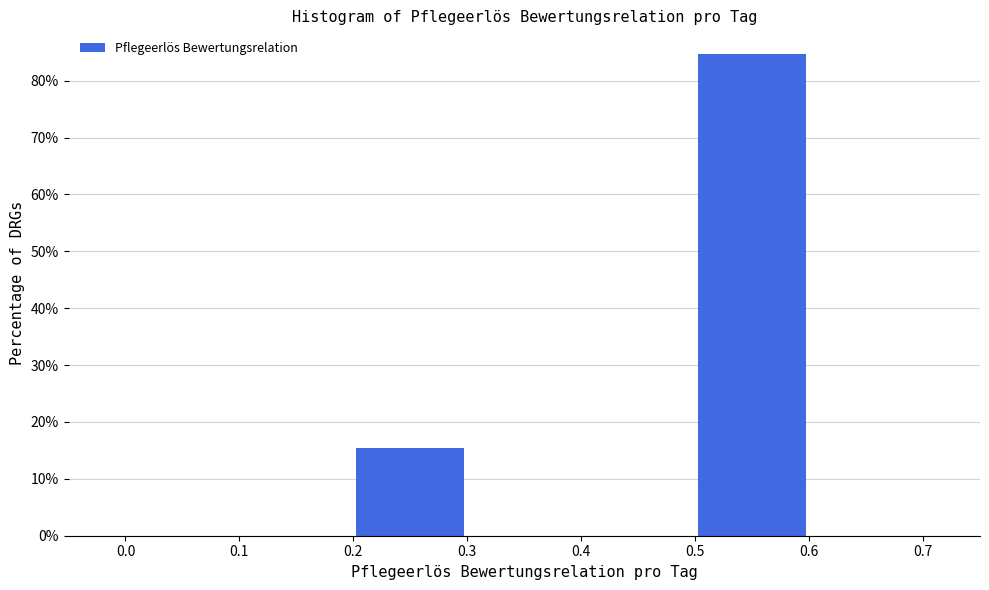

Reading left to right, transcribe this chart: for each bar, give the range it covers on the x-axis and its height. The values are not printed on the chart, so give them approximately, as read against the axis.

0.0 to 0.1: 0
0.1 to 0.2: 0
0.2 to 0.3: 15
0.3 to 0.4: 0
0.4 to 0.5: 0
0.5 to 0.6: 85
0.6 to 0.7: 0